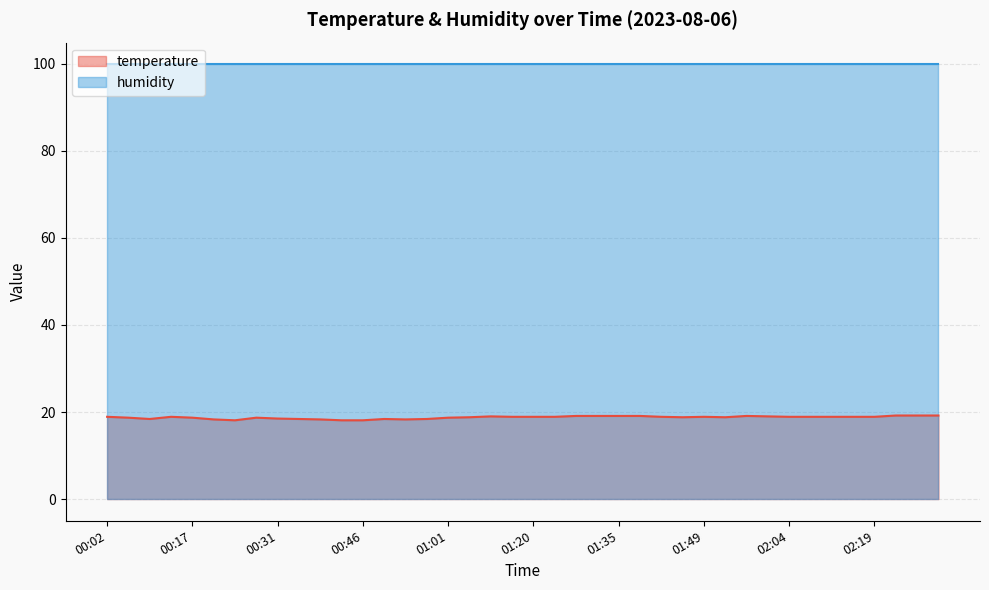

List the labels in order of value, largest first.

02:22, 02:26, 02:30, 01:27, 01:31, 01:35, 01:38, 01:57, 01:08, 02:00, 00:02, 00:13, 01:16, 01:20, 01:23, 01:42, 01:49, 02:04, 02:08, 02:11, 02:15, 02:19, 01:05, 01:46, 01:53, 00:06, 00:17, 00:28, 01:01, 00:31, 00:09, 00:35, 00:50, 00:57, 00:20, 00:39, 00:54, 00:24, 00:42, 00:46